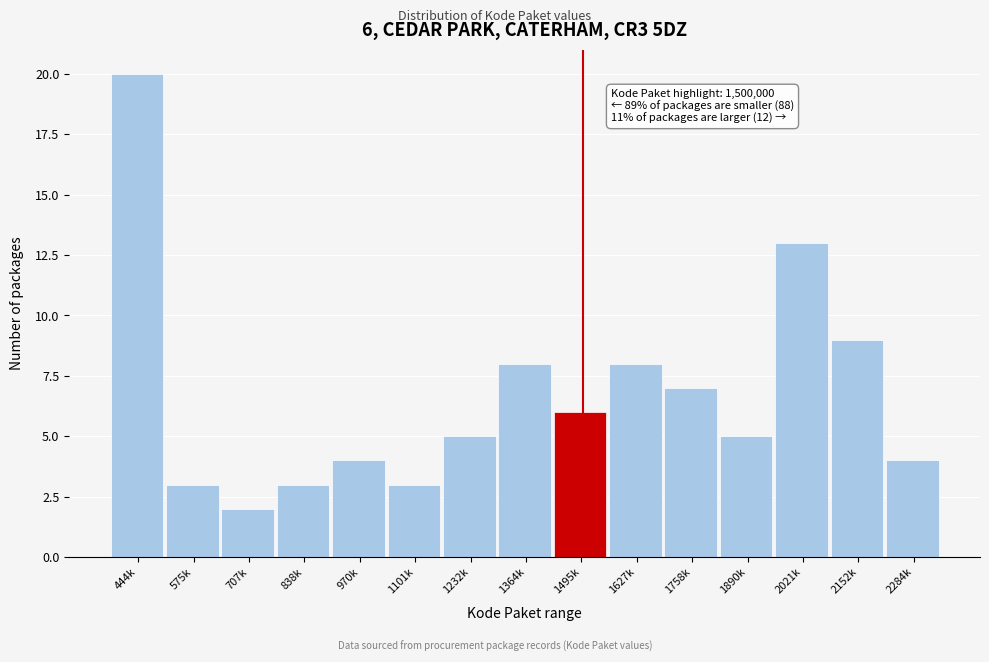

Reading right to left, extract all data points from this chart.

2284k=4	2152k=9	2021k=13	1890k=5	1758k=7	1627k=8	1495k=6	1364k=8	1232k=5	1101k=3	970k=4	838k=3	707k=2	575k=3	444k=20